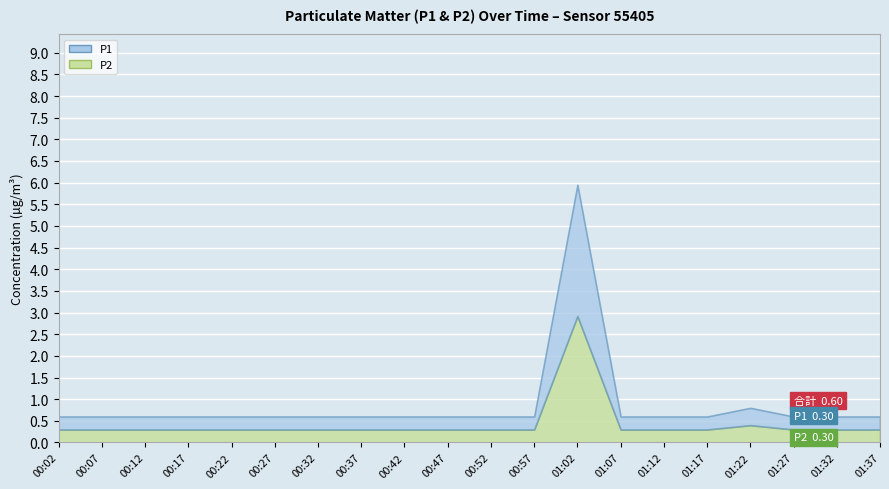

What is the label of the 2nd point from the right?

01:32